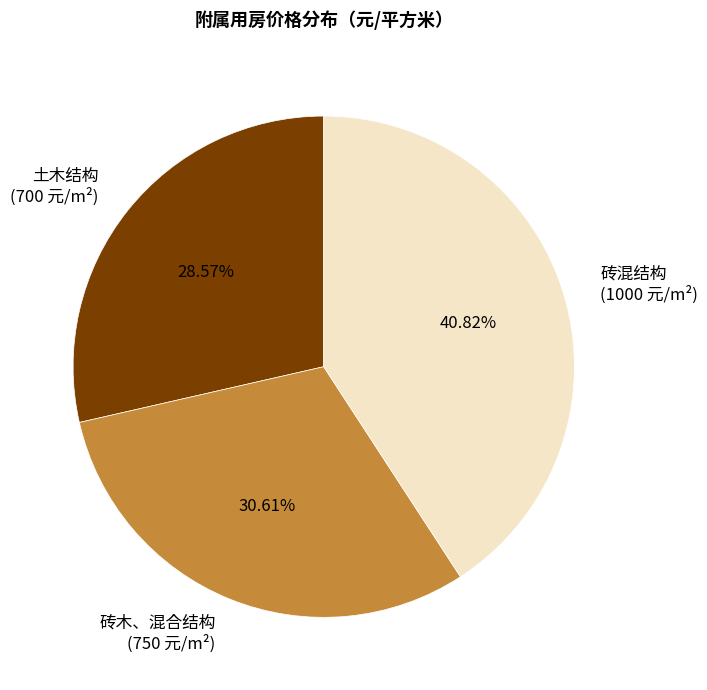

What percentage is the 土木结构 slice, to the nearest percent?

29%